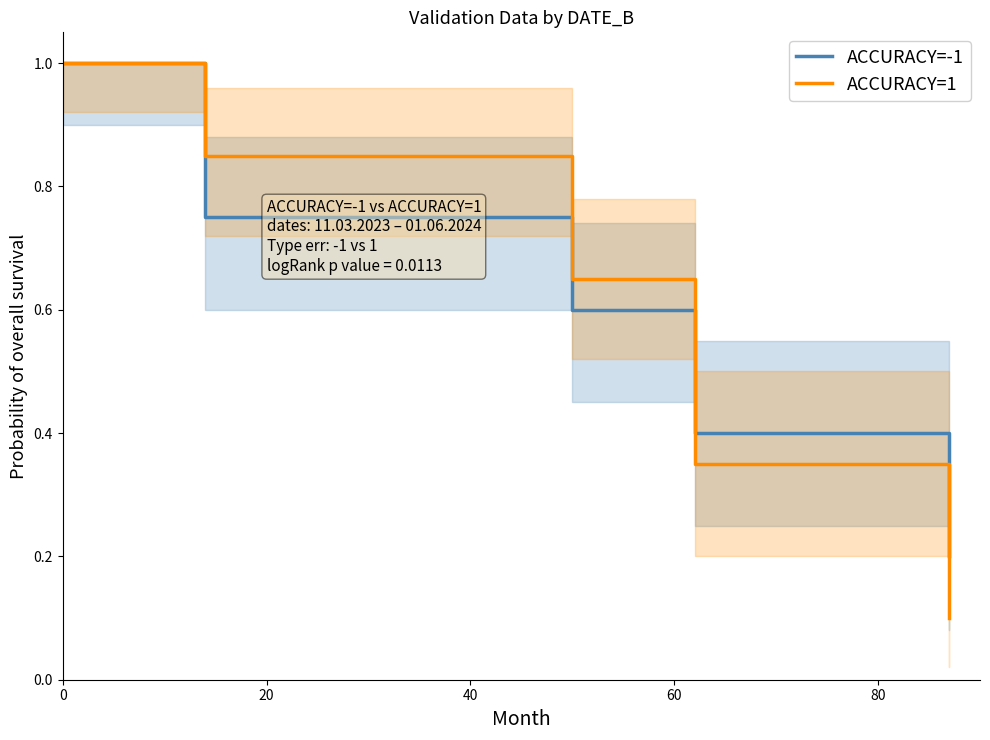

How many ACCURACY=-1 values are between 0 and 1?

5